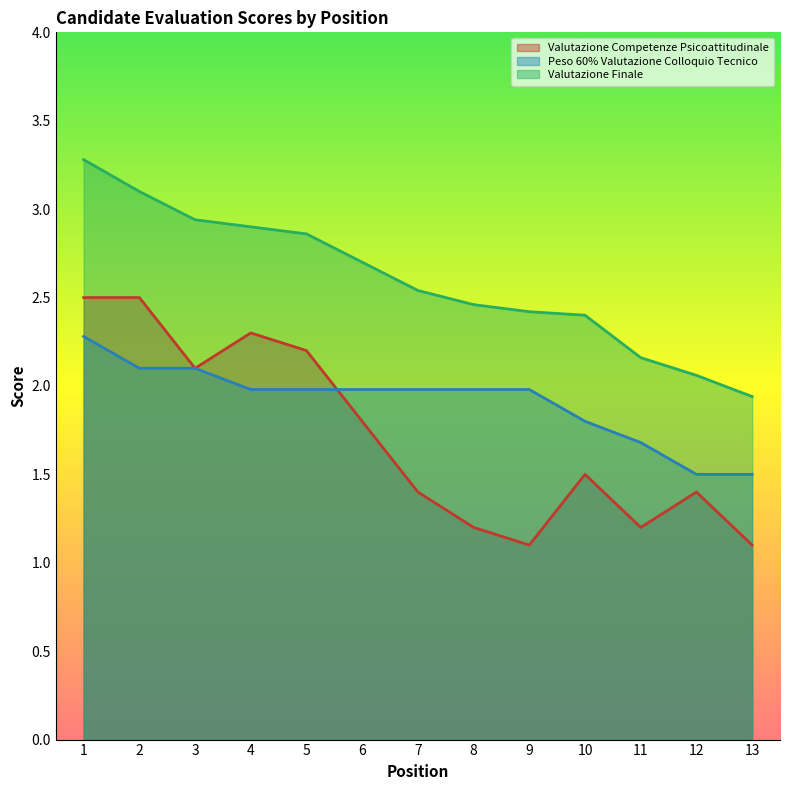

The value of Valutazione Competenze Psicoattitudinale at 6 is 3.0. True or false?

False